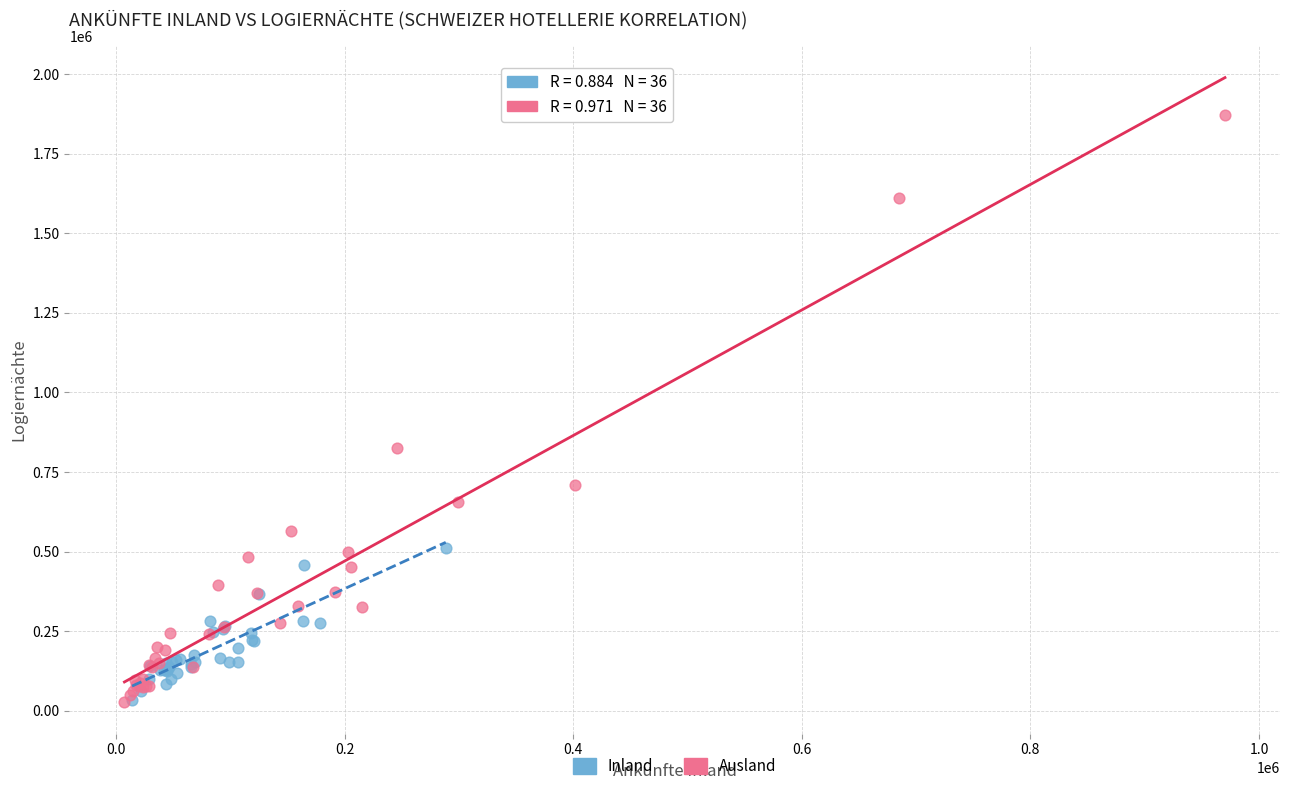

Which series has the largest Y range (max minus min)?

Ausland